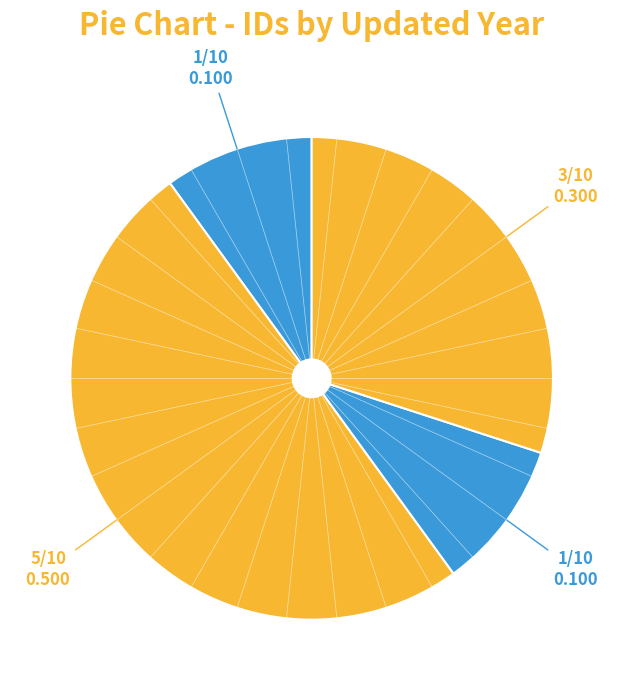

Count the number of slices in the pie.

4